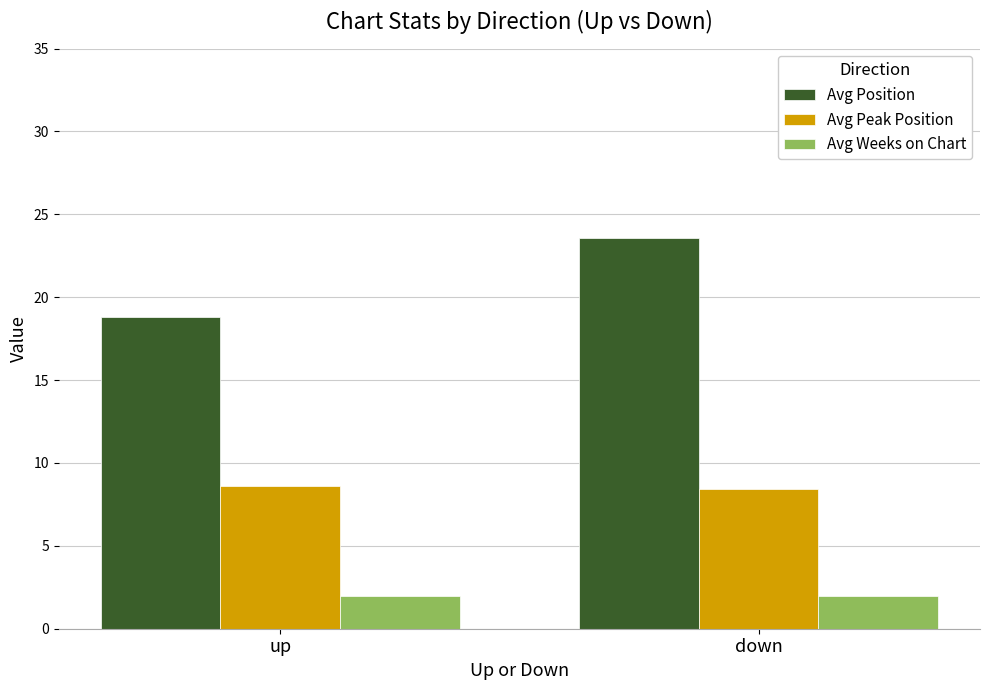

What is the lowest value of the Avg Weeks on Chart series?

2.0